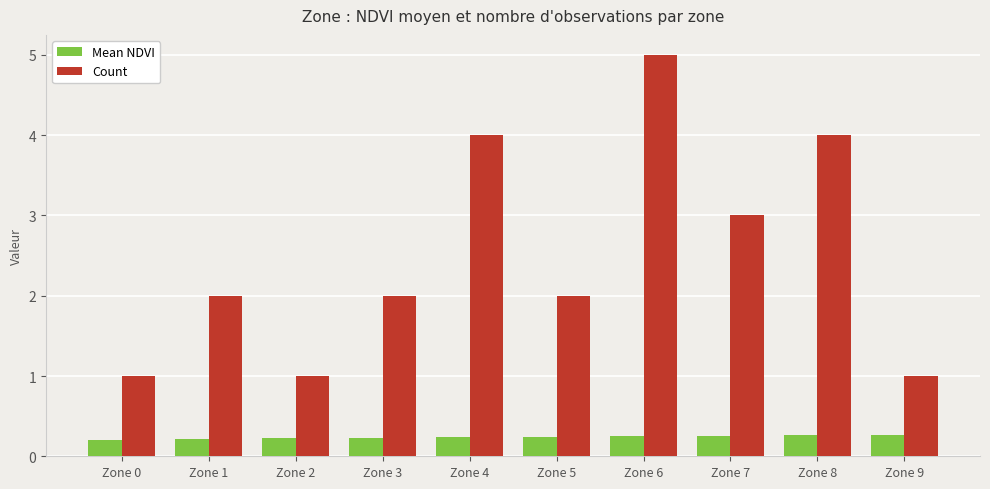

True or false: Count has a value of 7.5 at Zone 6.

False